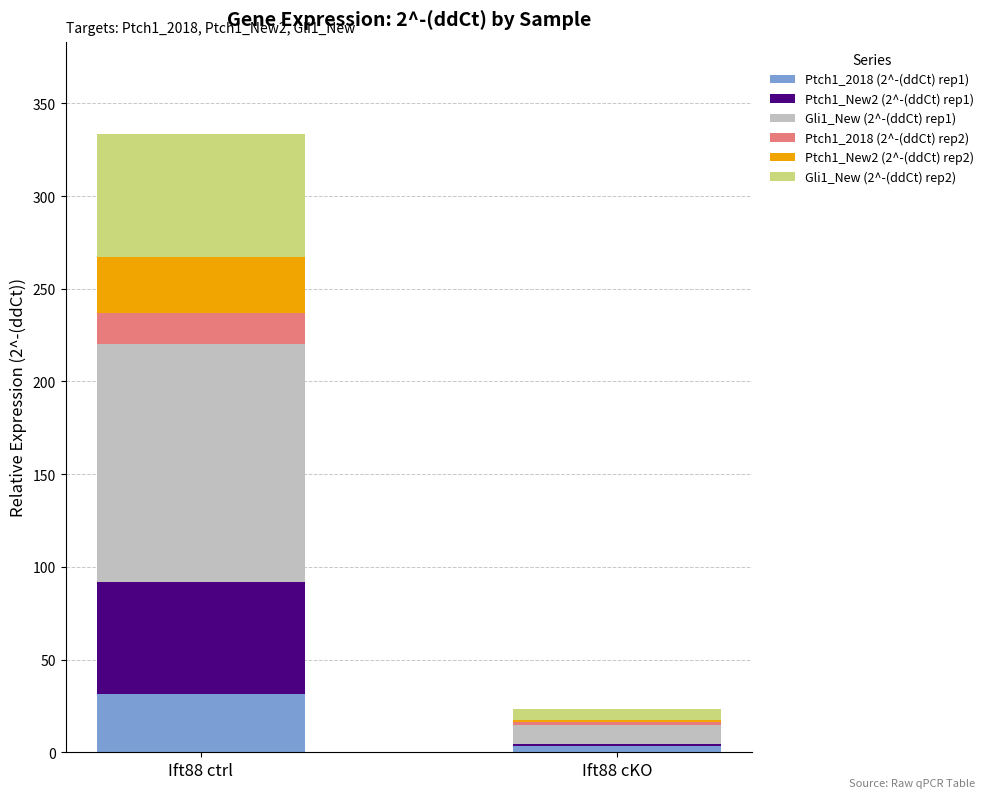

At which category is the sum across all series the highest?

Ift88 ctrl